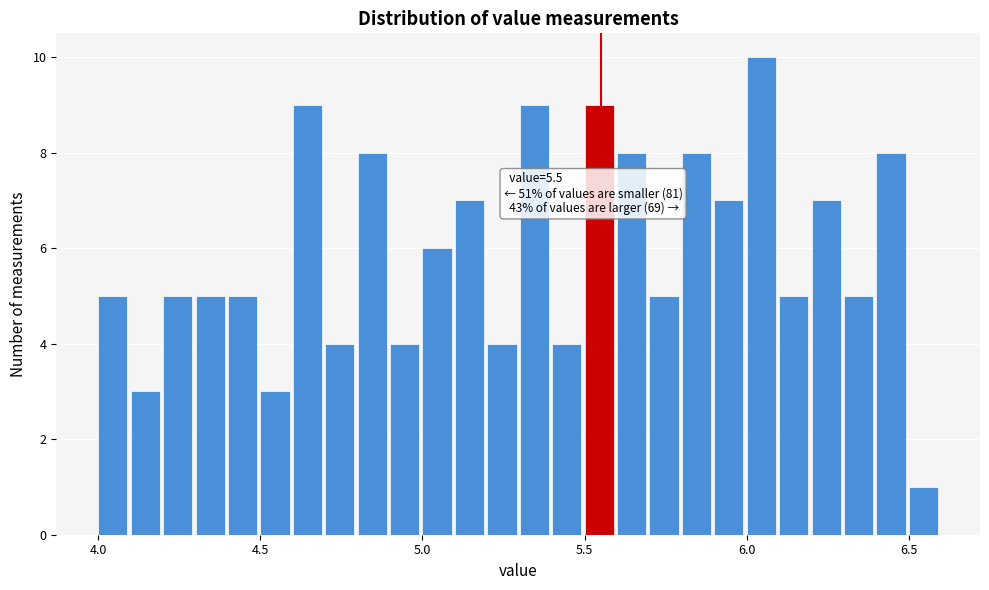

Around what value on the x-axis is the tallest bar? Give the approximate position of its centre, as read against the axis.

6.05